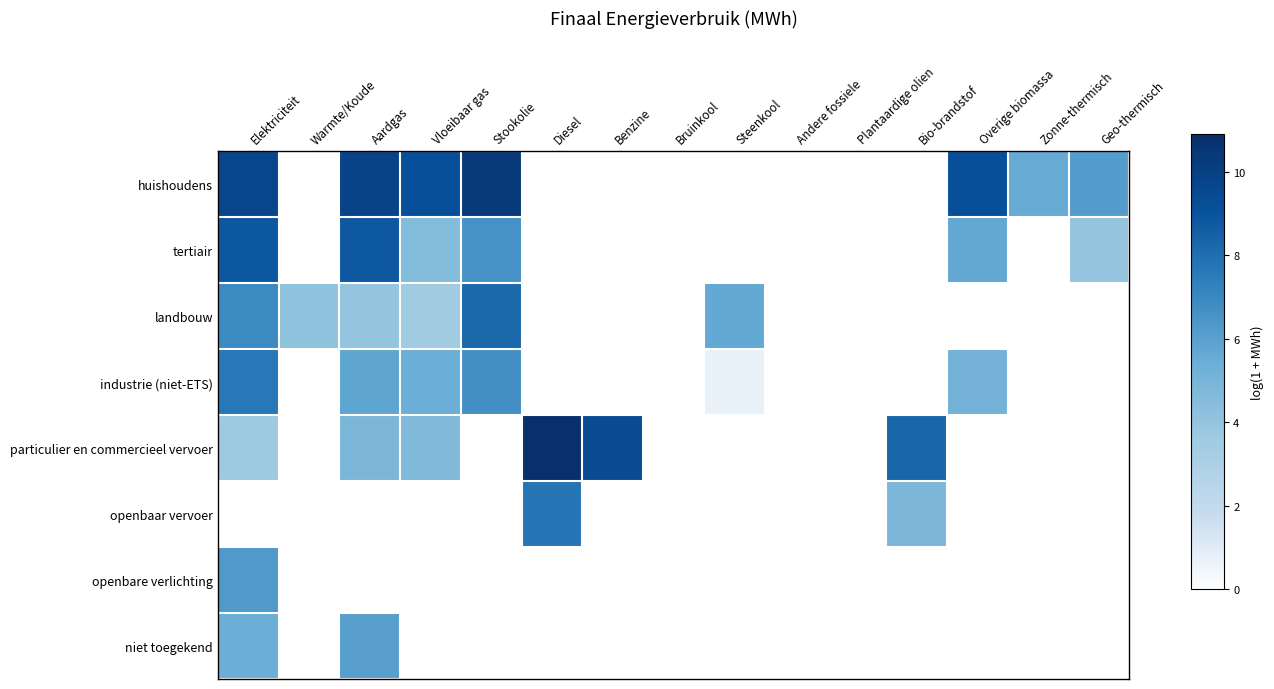

At Plantaardige olien, list the series in order from largest to smallest.

huishoudens, tertiair, landbouw, industrie (niet-ETS), particulier en commercieel vervoer, openbaar vervoer, openbare verlichting, niet toegekend